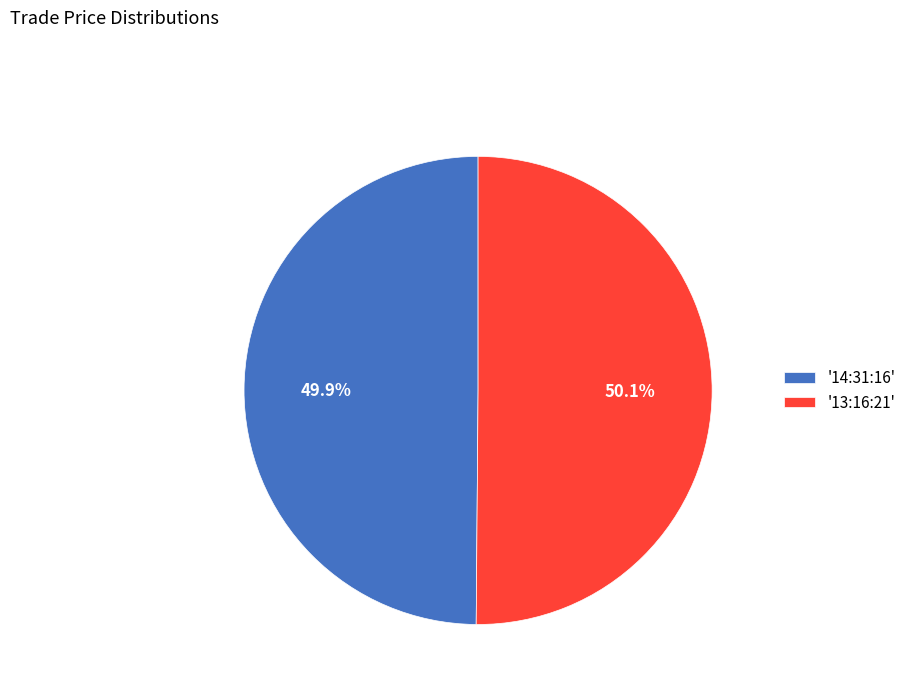

Is there any slice that represents more than half of the pie?

Yes